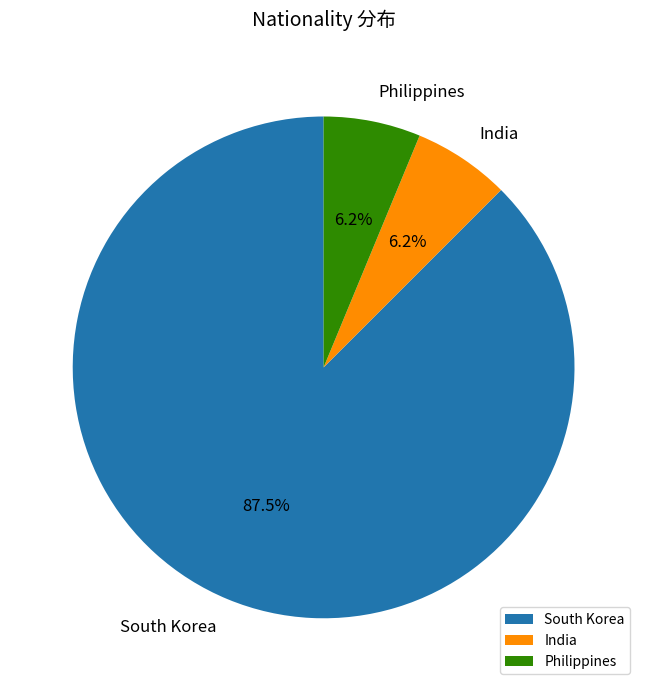

To the nearest percent, what is the difference between the South Korea and Philippines slice percentages?

81%